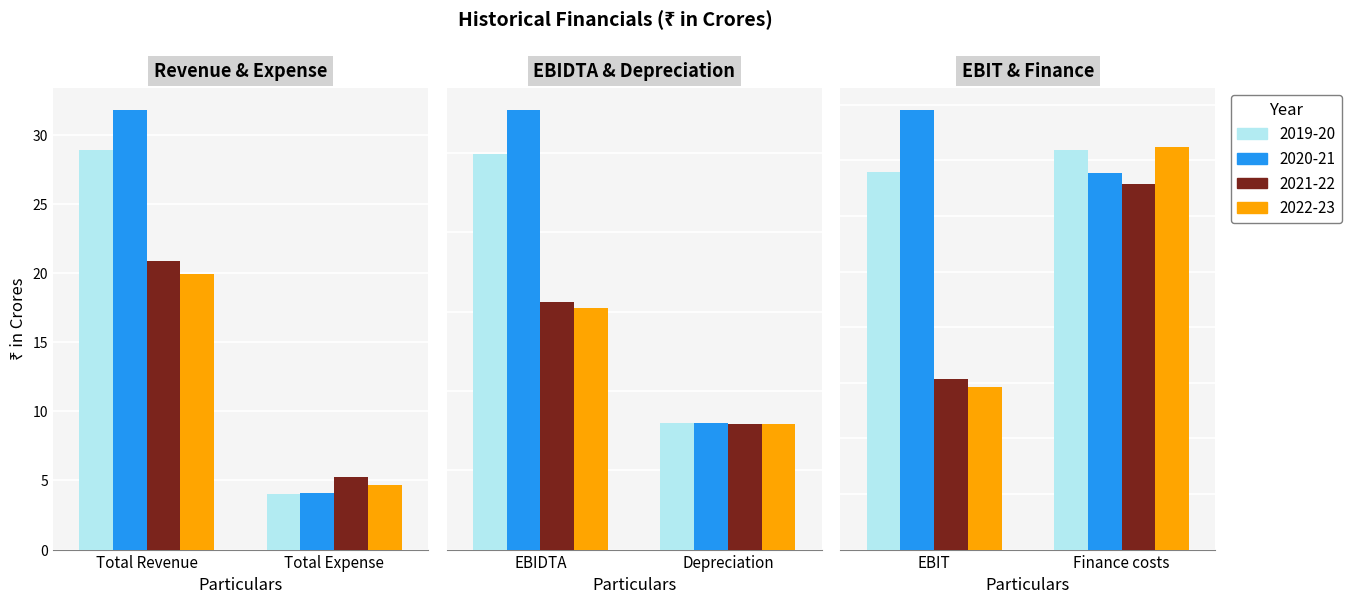

What is the difference between the second highest and second lowest values in the 2020-21 series?

19.8